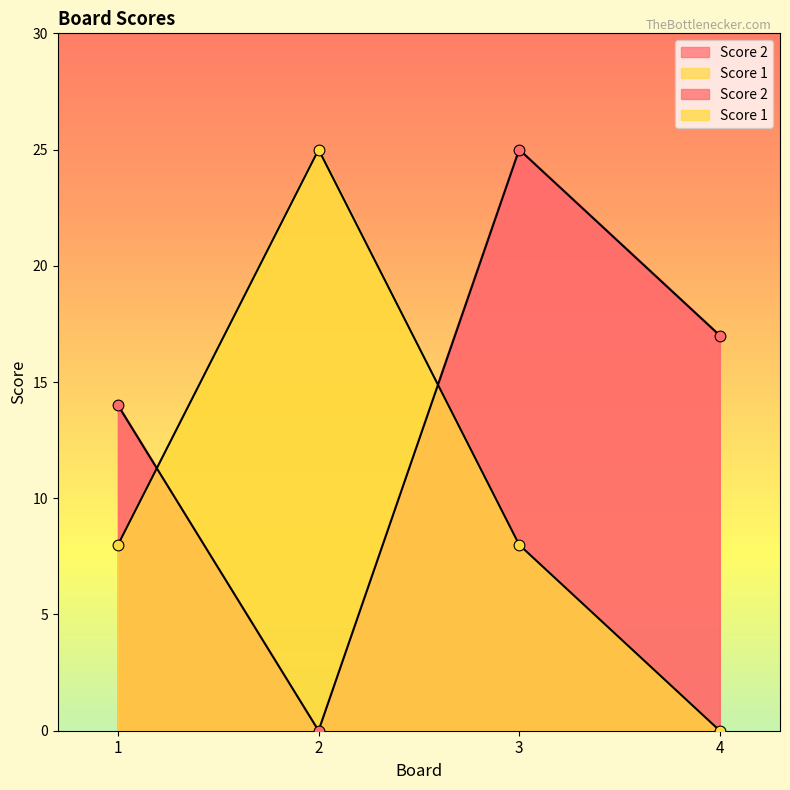

What are all the series names shown in the legend?

Score 2, Score 1